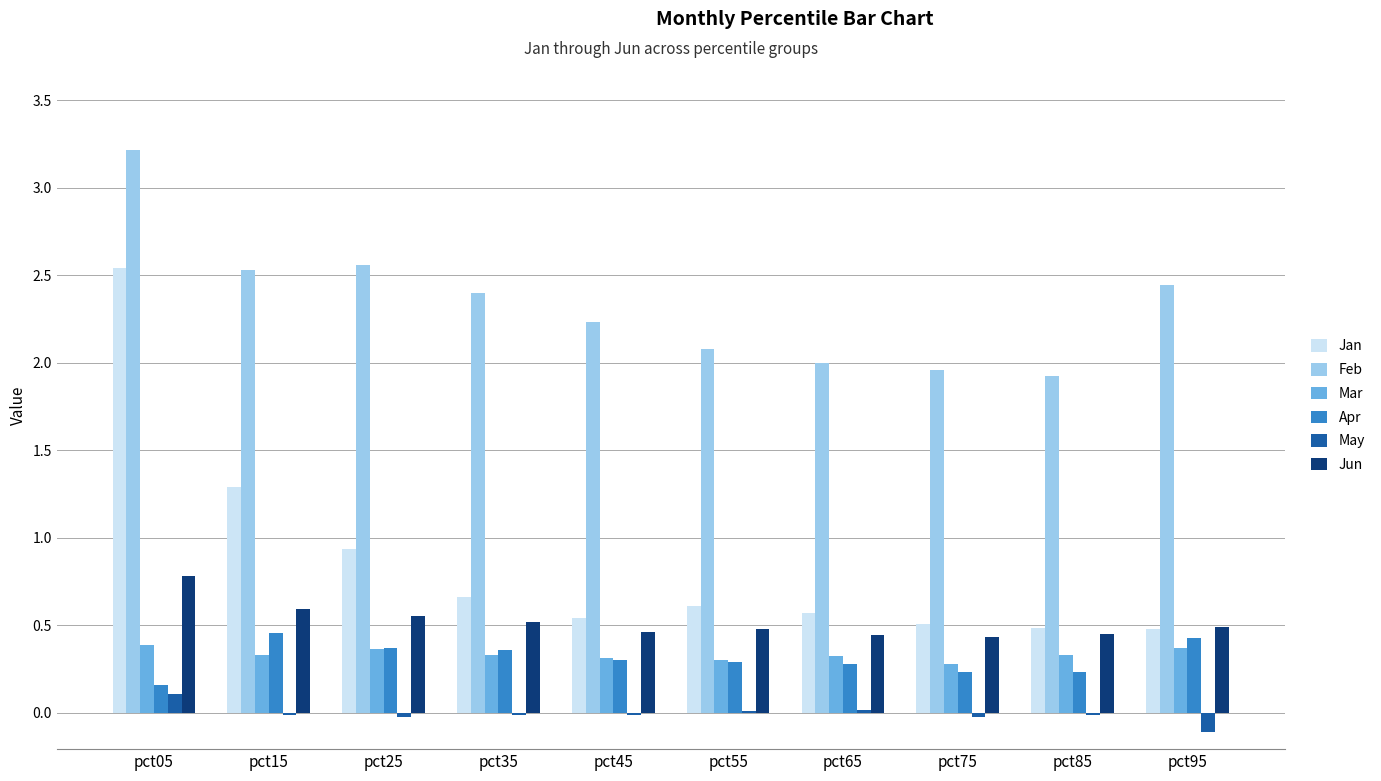

What is the sum of all Jun values?

5.2